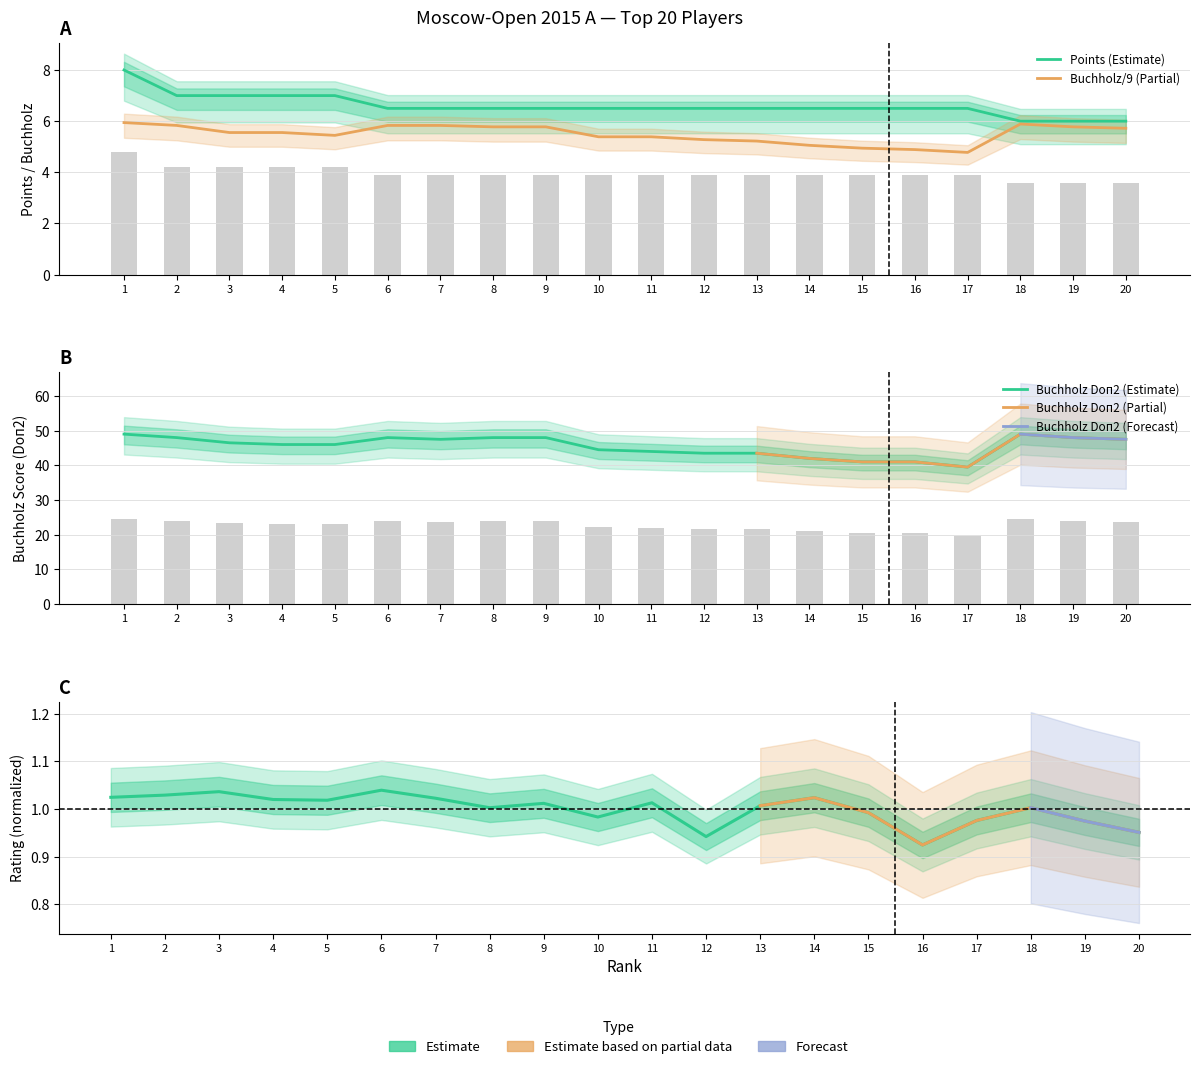

What is the difference between the highest and lowest values at 18?

48.0